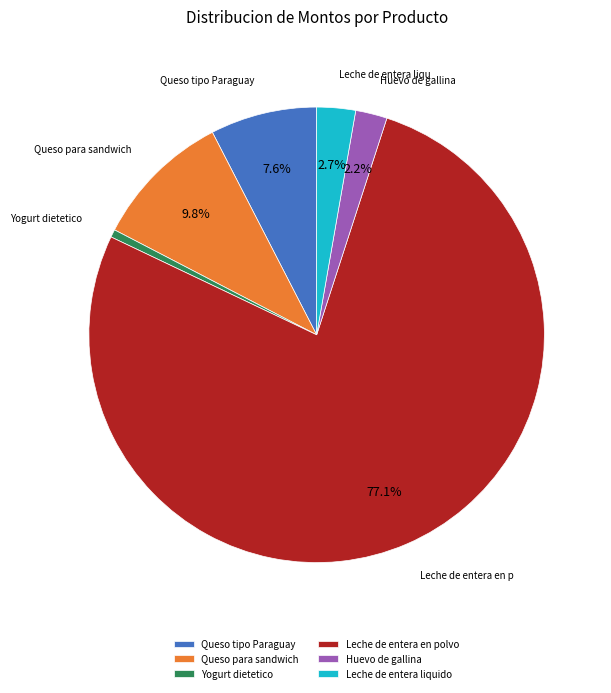

How much of the chart is everything except Leche de entera en polvo?

22.9%